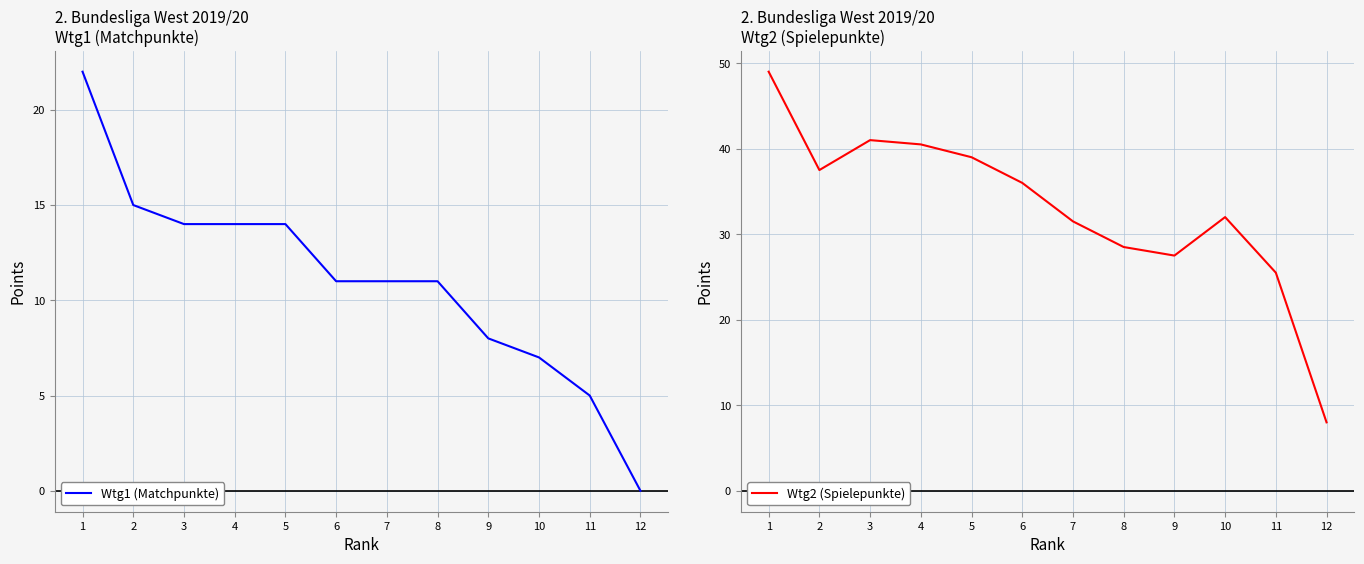

Which series has the largest range (max minus min)?

Wtg2 (Spielepunkte)